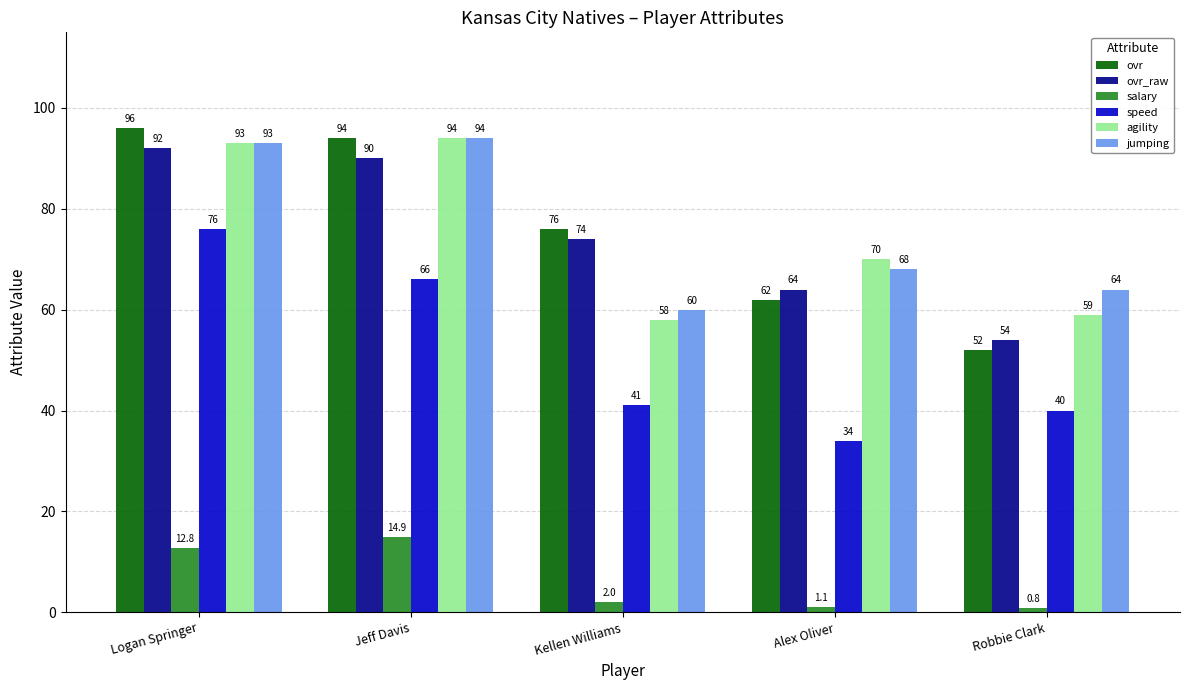

Where does the speed series first go above 41?

Logan Springer